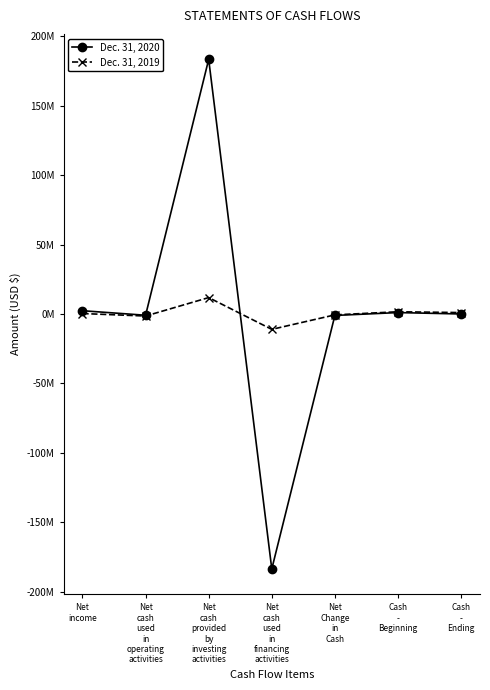

Which category has the highest value in the Dec. 31, 2019 series?

Net
cash
provided
by
investing
activities